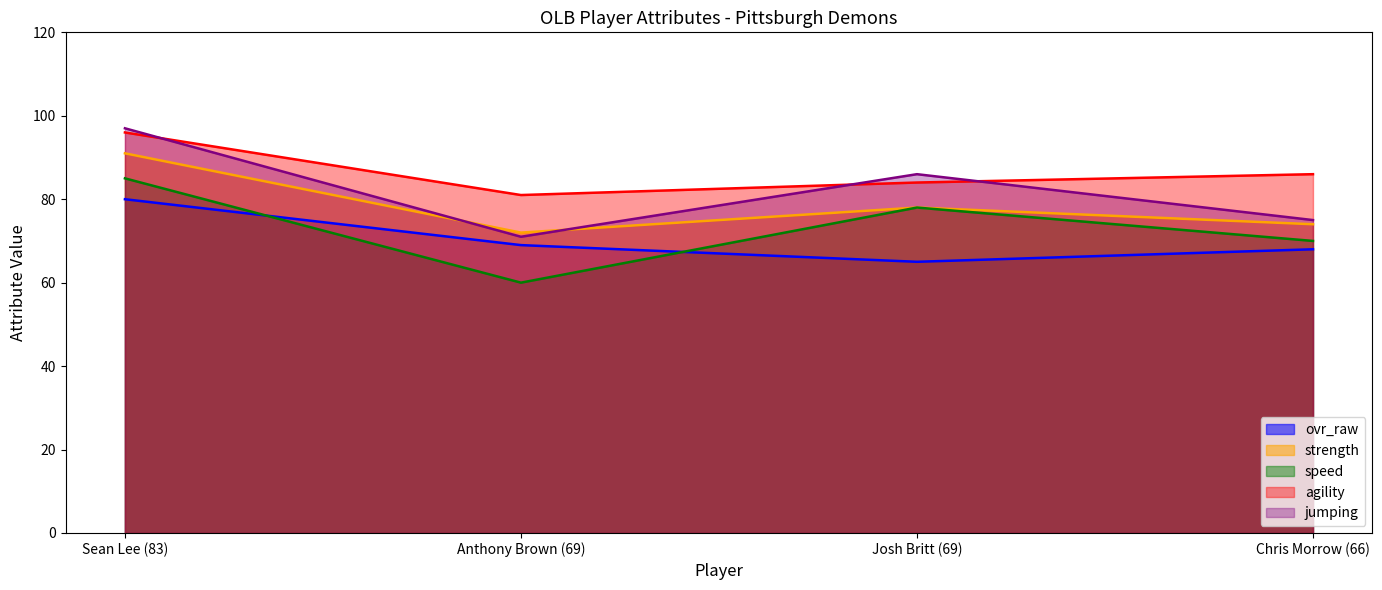

True or false: jumping and agility intersect in this chart.

True